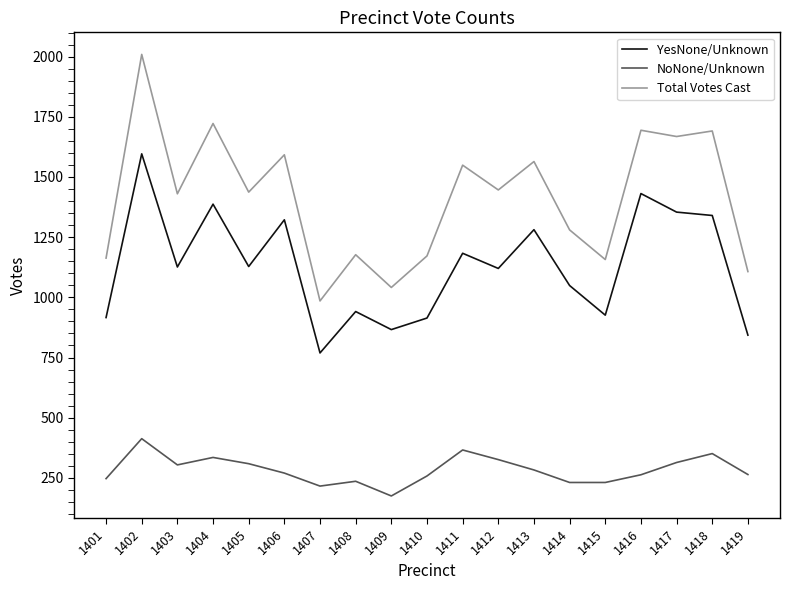

The value of YesNone/Unknown at 1401 is 514. True or false?

False